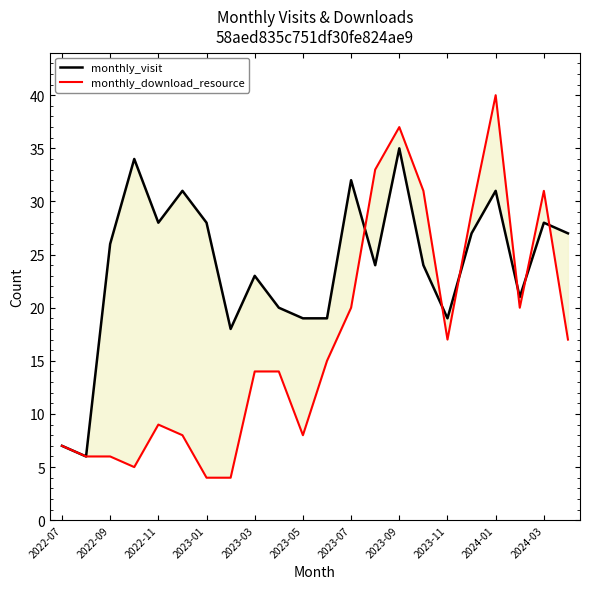

How many intersections are there between monthly_download_resource and monthly_visit?

6